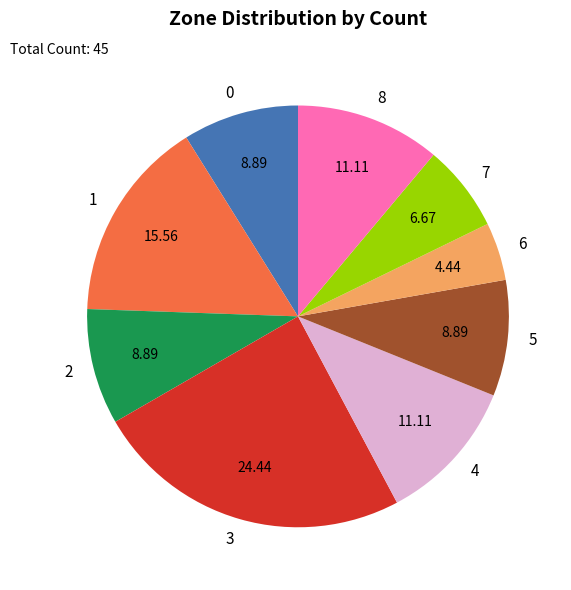

Which has a higher value, 4 or 6?

4